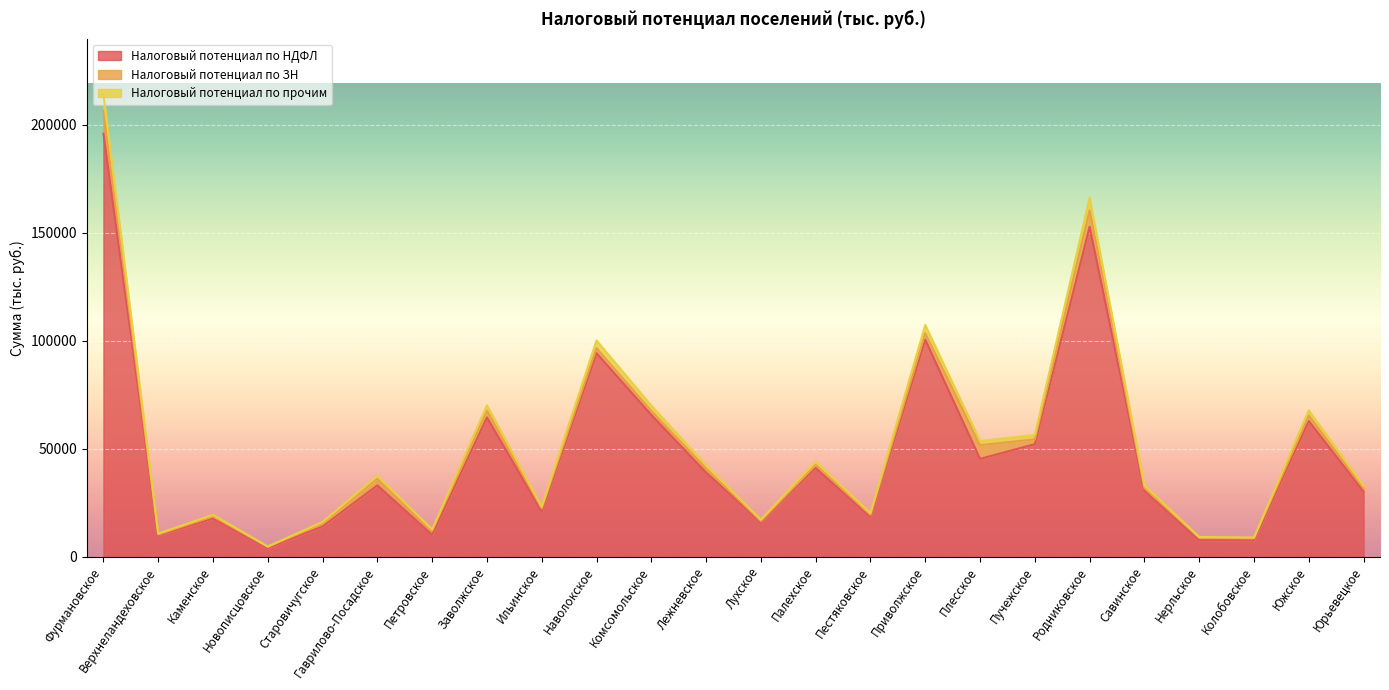

At which label does Налоговый потенциал по НДФЛ reach its peak?

Фурмановское